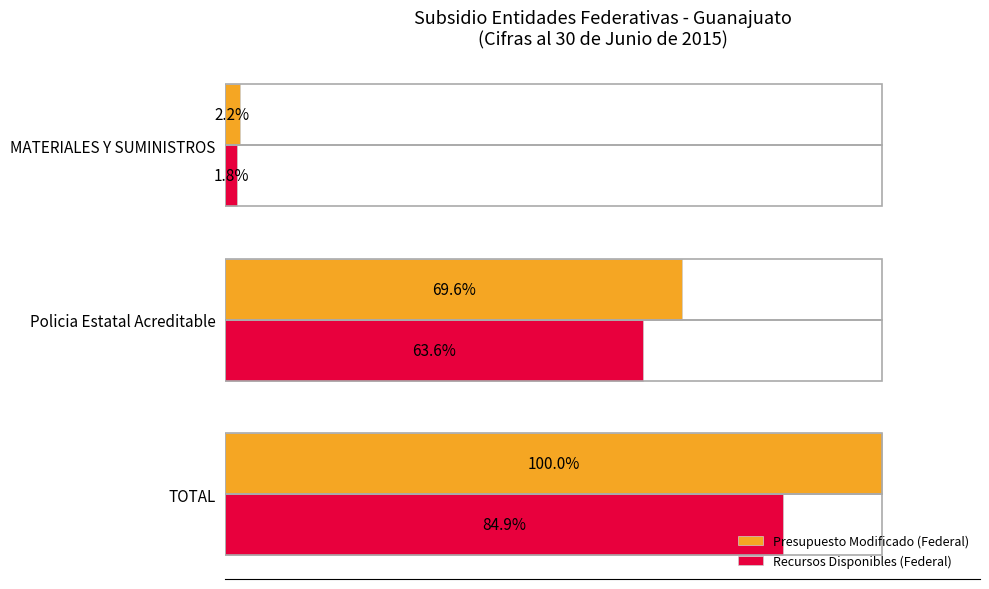

What are all the series names shown in the legend?

Presupuesto Modificado (Federal), Recursos Disponibles (Federal)